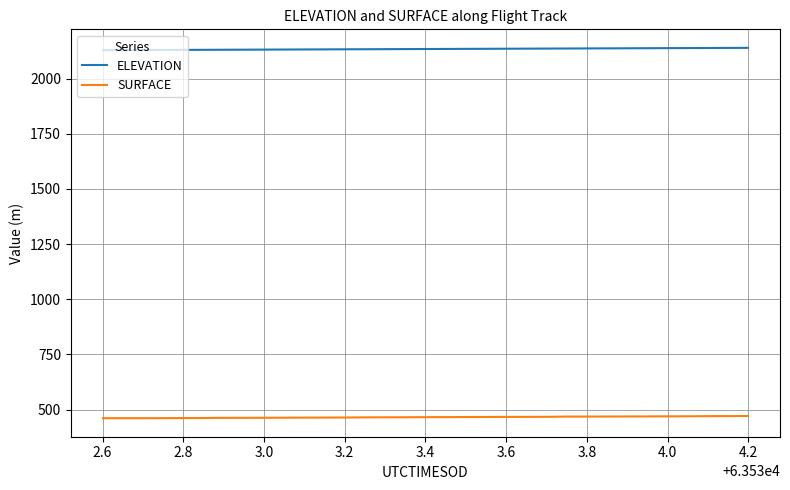

How many lines are shown in the chart?

2